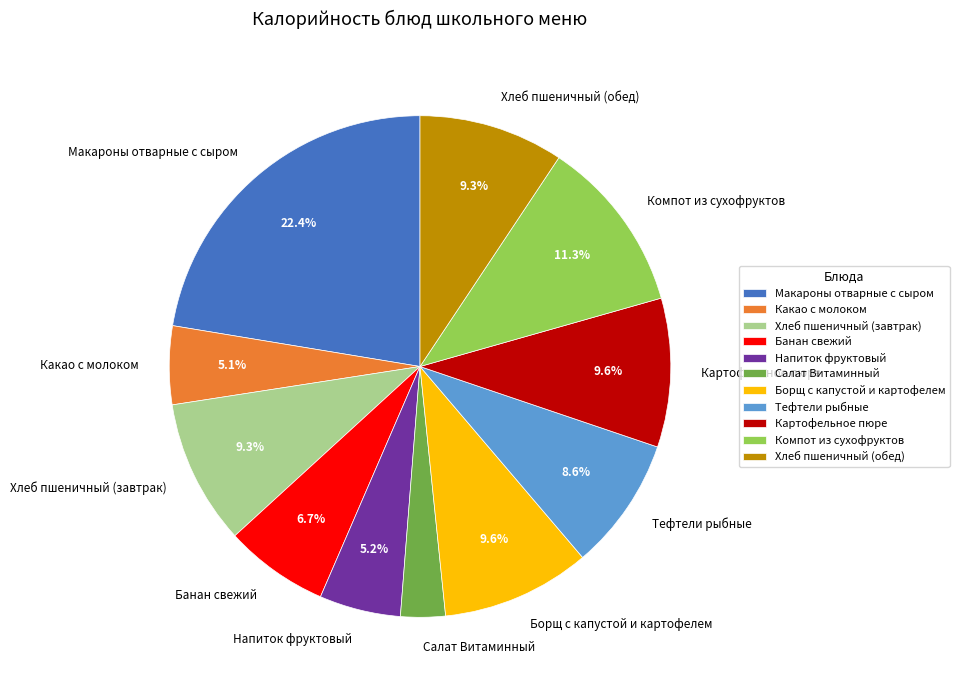

Is the sum of Картофельное пюре and Хлеб пшеничный (обед) greater than half?

No